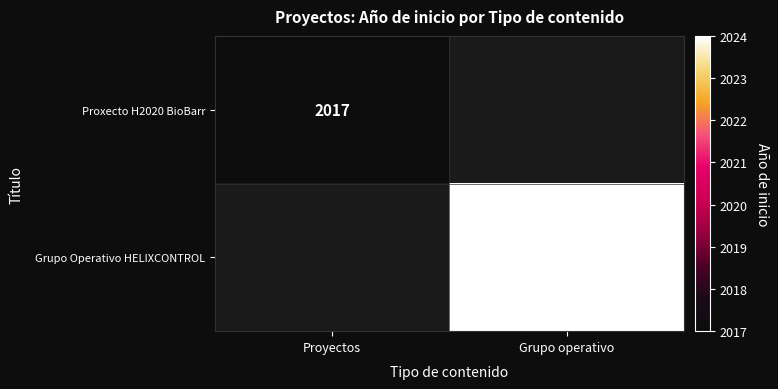

The Proxecto H2020 BioBarr series shows 3451 at Proyectos. True or false?

False